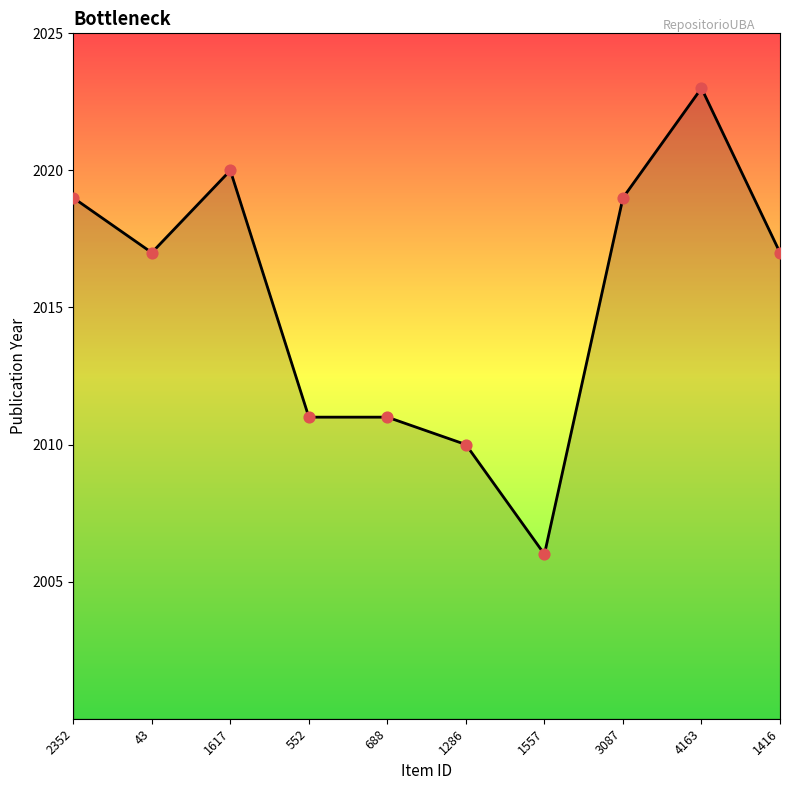

What is the change in value from 1286 to 4163?

+13